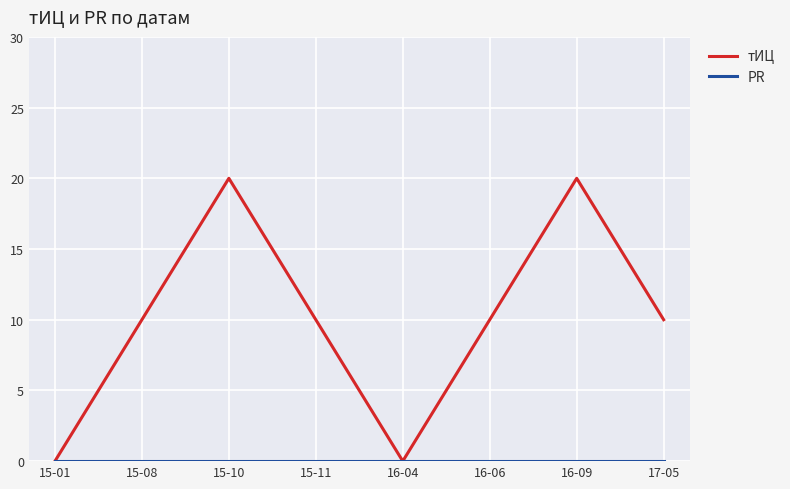

The value of тИЦ at 15-10 is 28. True or false?

False